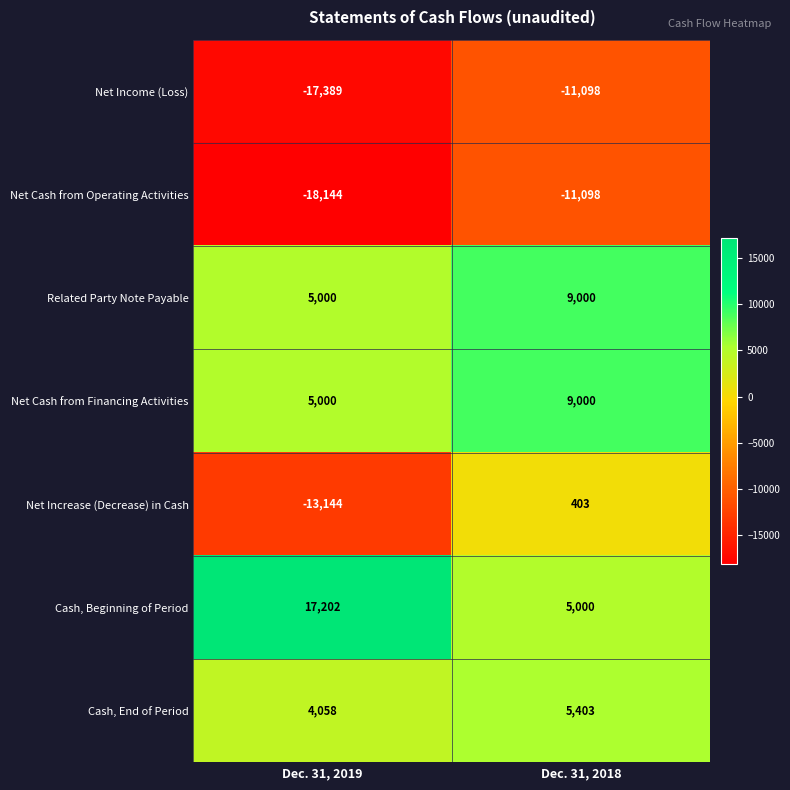

What is the total value across all series at Dec. 31, 2019?

-17417